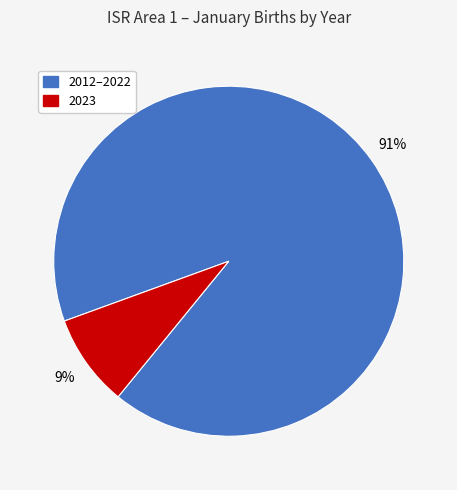

Is there a majority slice in this chart?

Yes